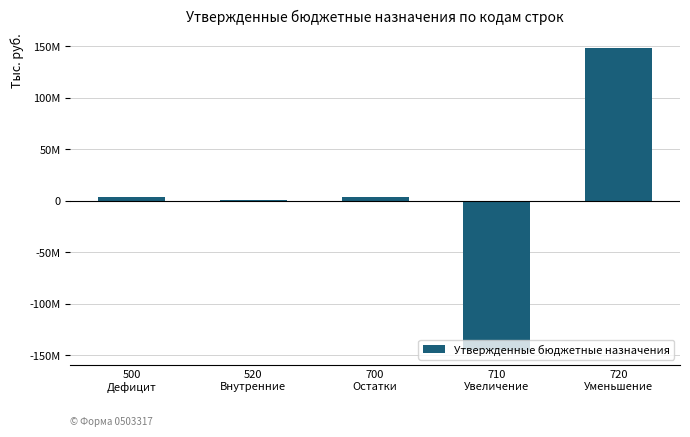

What is the approximate value at 700
Остатки?

3147307.7